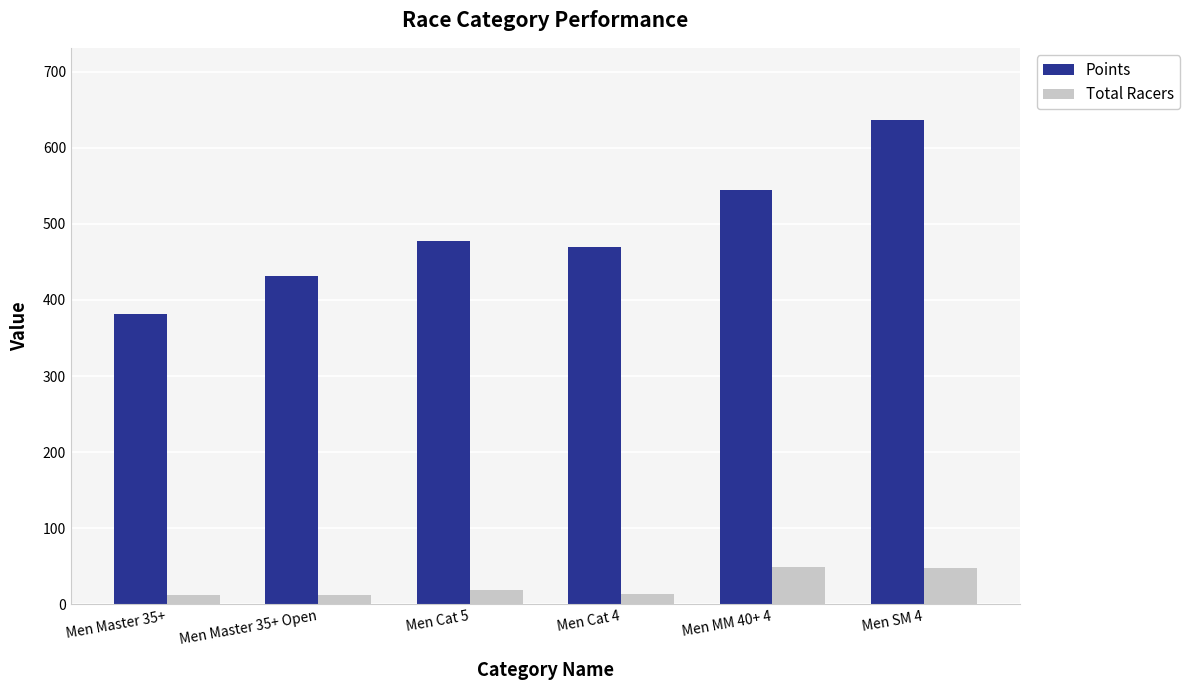

Which series changed the most between Men Master 35+ and Men Cat 4?

Points